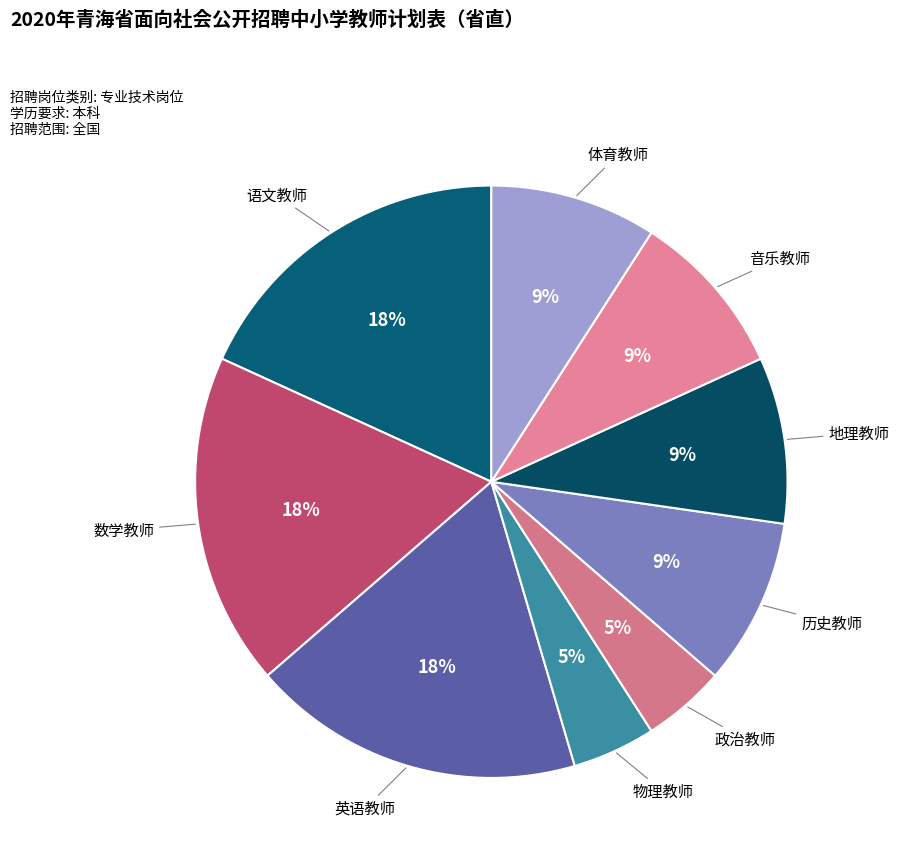

Which has a higher value, 物理教师 or 数学教师?

数学教师